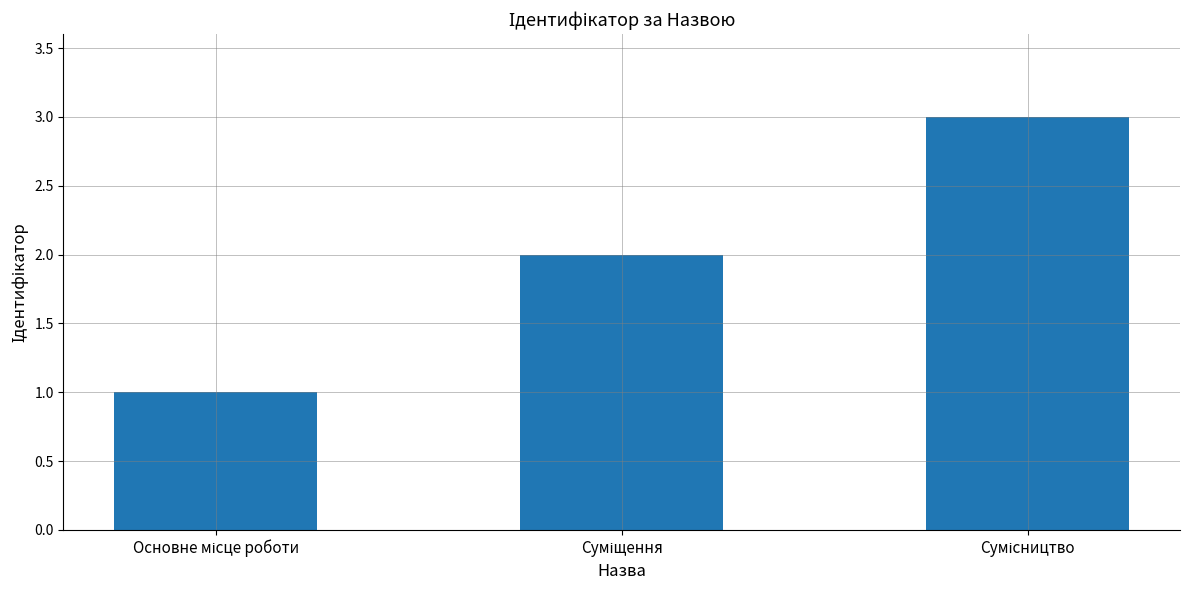

What is the sum of all values?

6